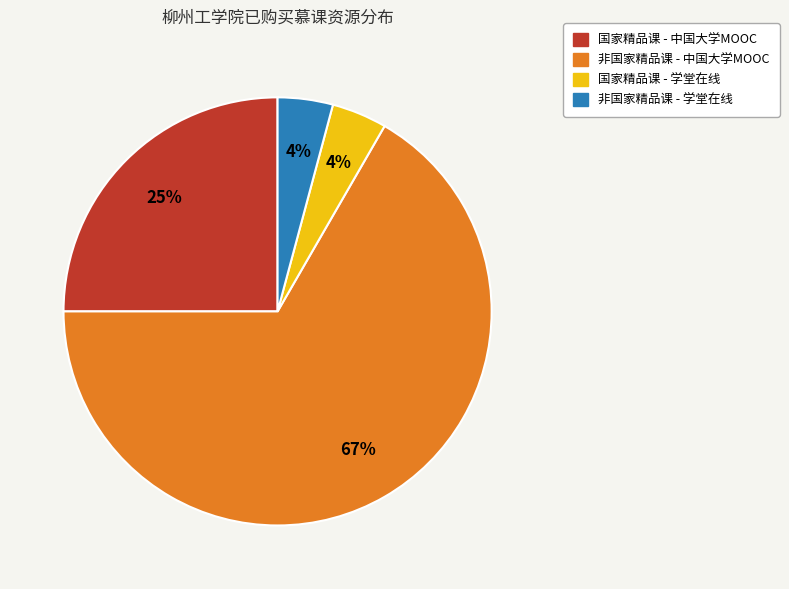

To the nearest percent, what is the average slice percentage?

25%